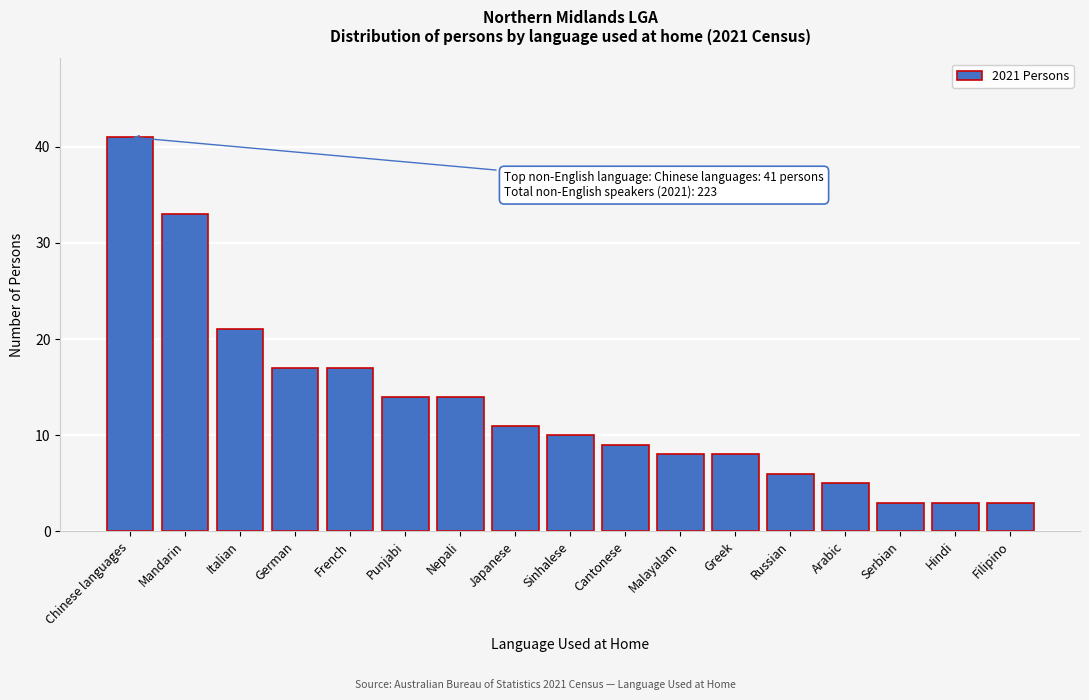

Reading right to left, what are all the values shown in this chart?

3	3	3	5	6	8	8	9	10	11	14	14	17	17	21	33	41